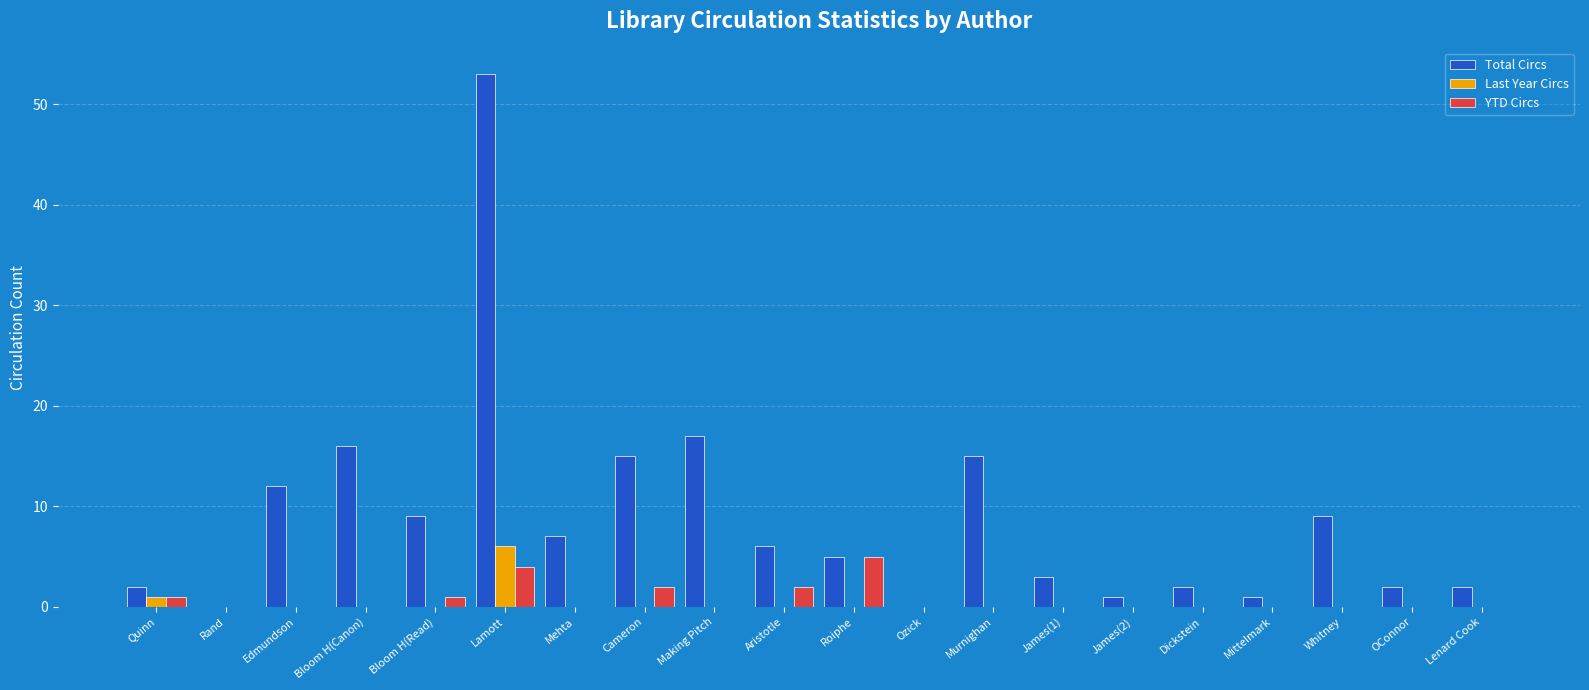

What is the maximum value for Last Year Circs?

6